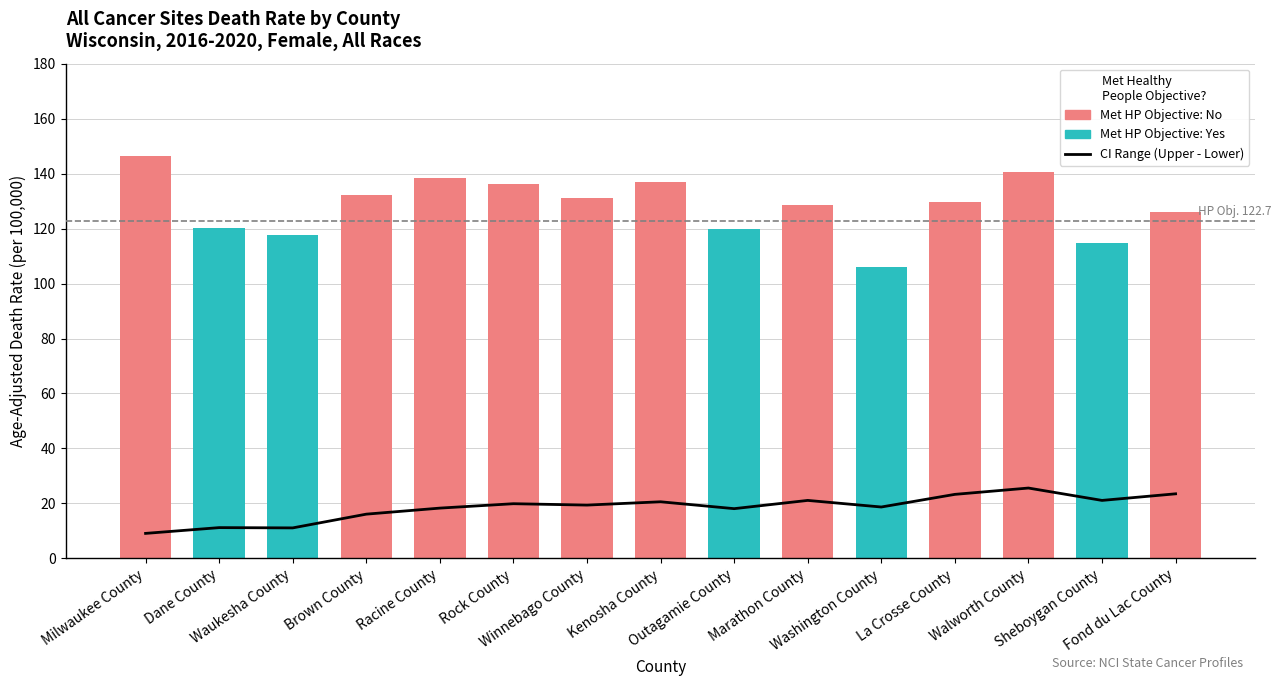

Which series changed the most between Waukesha County and Kenosha County?

No